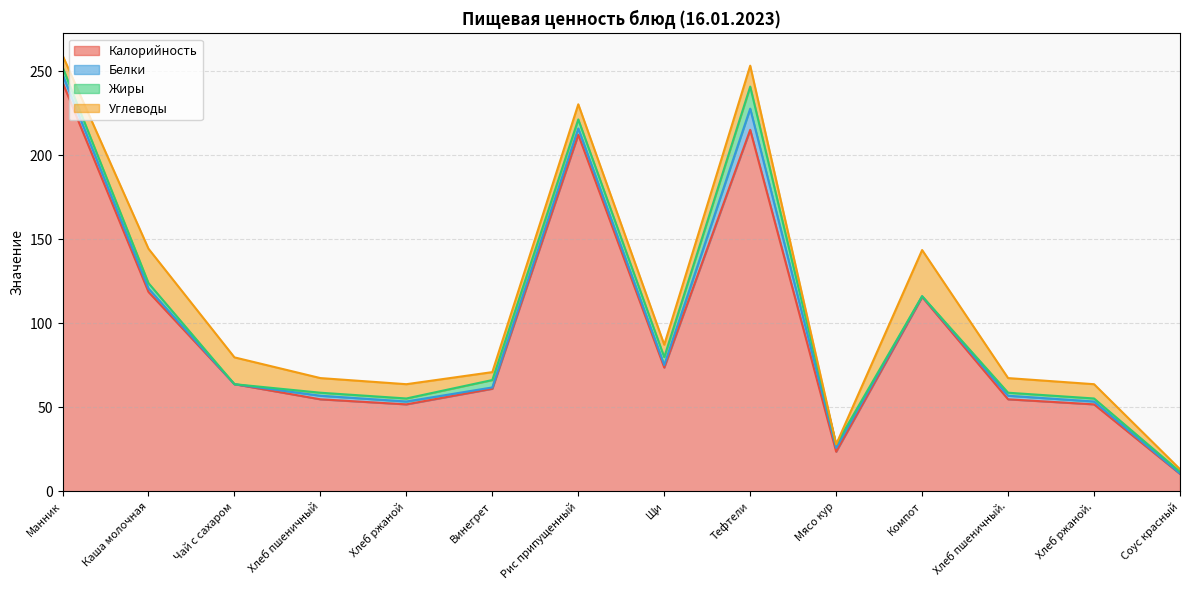

Where do Углеводы and Жиры first cross each other?

Щи and Тефтели